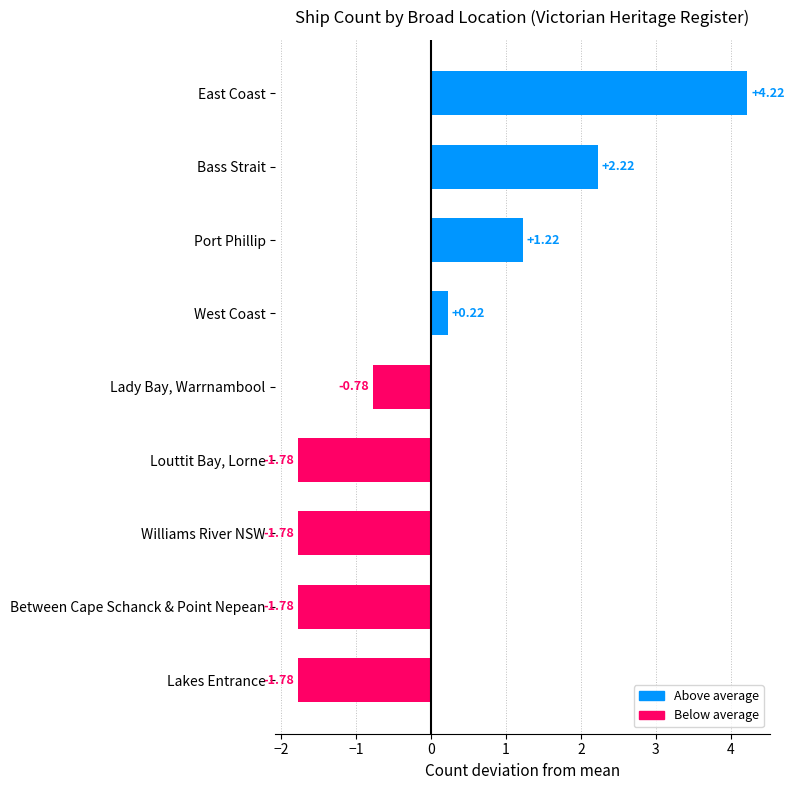

What is the difference between the values at Lady Bay, Warrnambool and West Coast?

1.0